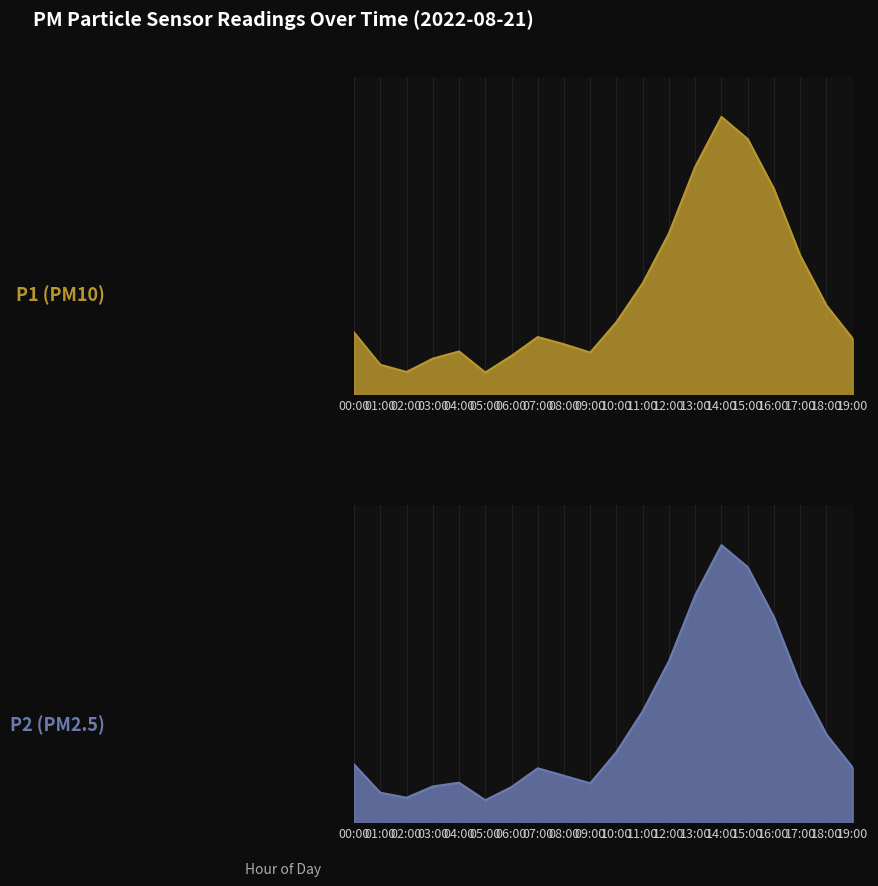

True or false: P2 has a value of 4.0 at 19:00.

False